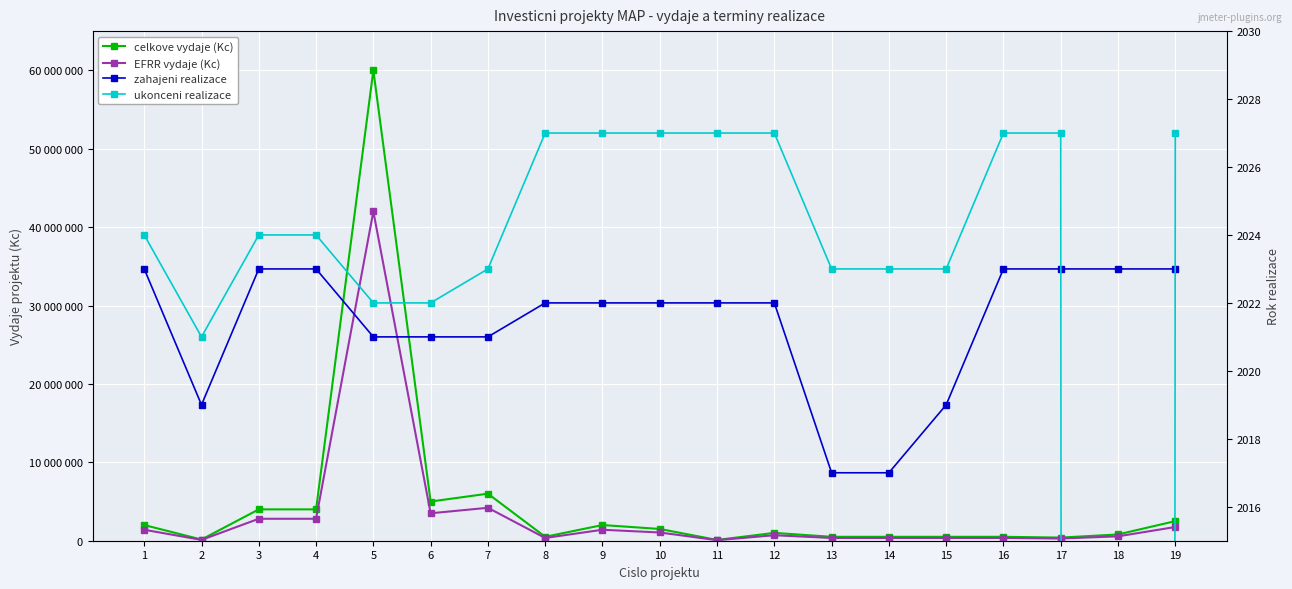

The value of EFRR vydaje (Kc) at 5 is 25351993. True or false?

False